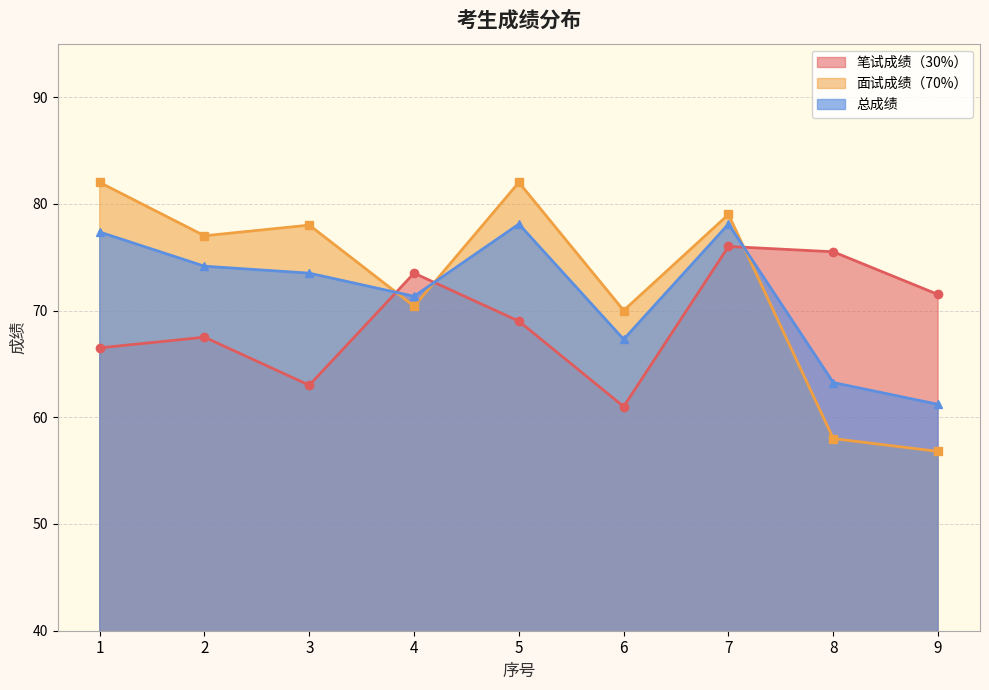

At which category is the sum across all series the highest?

7